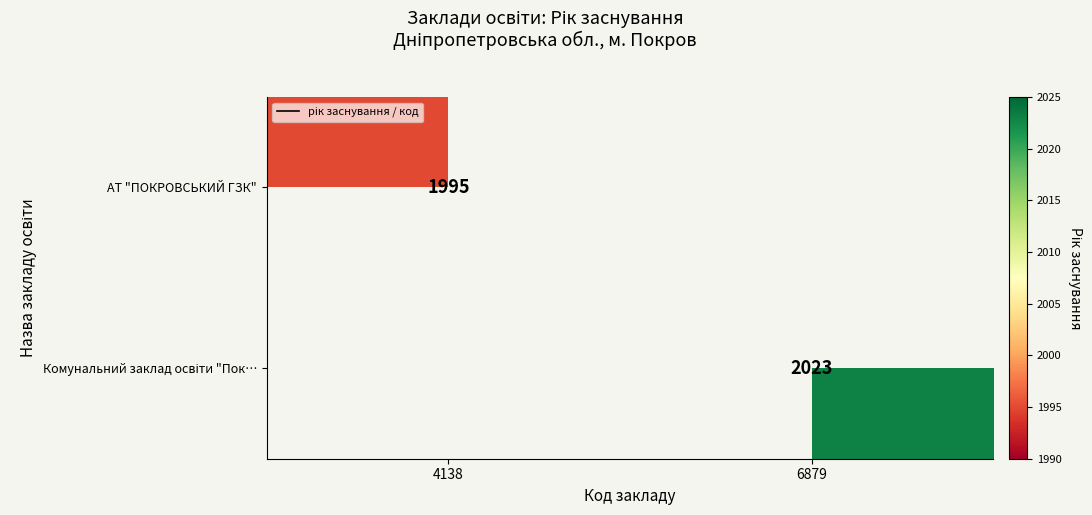

Rank the categories by Комунальний заклад освіти "Пок… value from highest to lowest.

6879, 4138